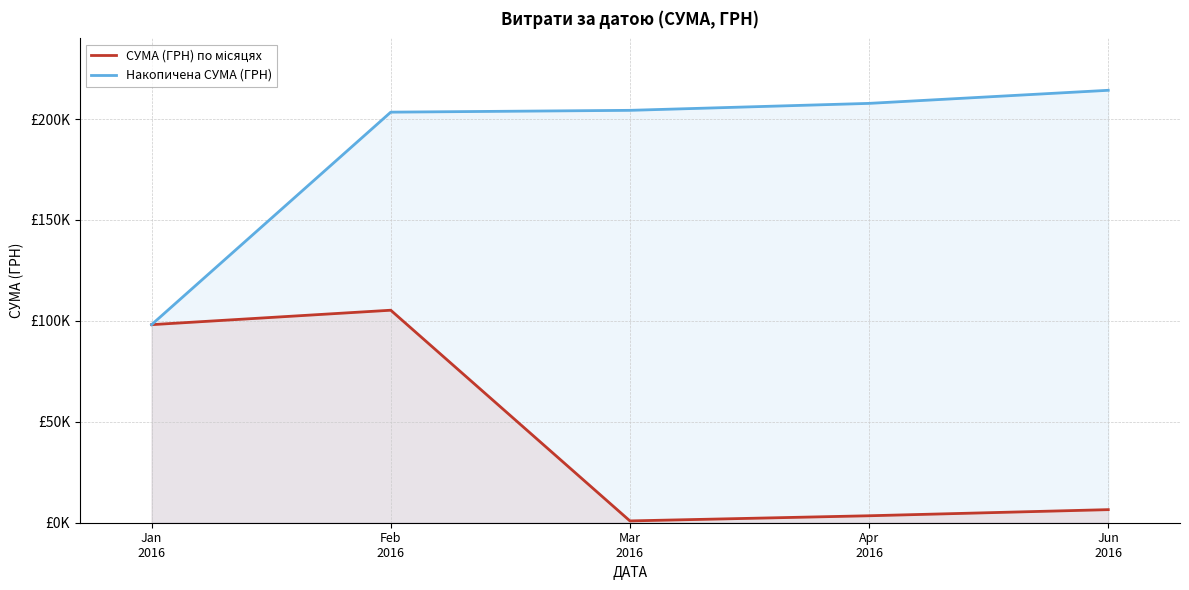

Which category has the highest value in the Накопичена СУМА (ГРН) series?

Jun
2016